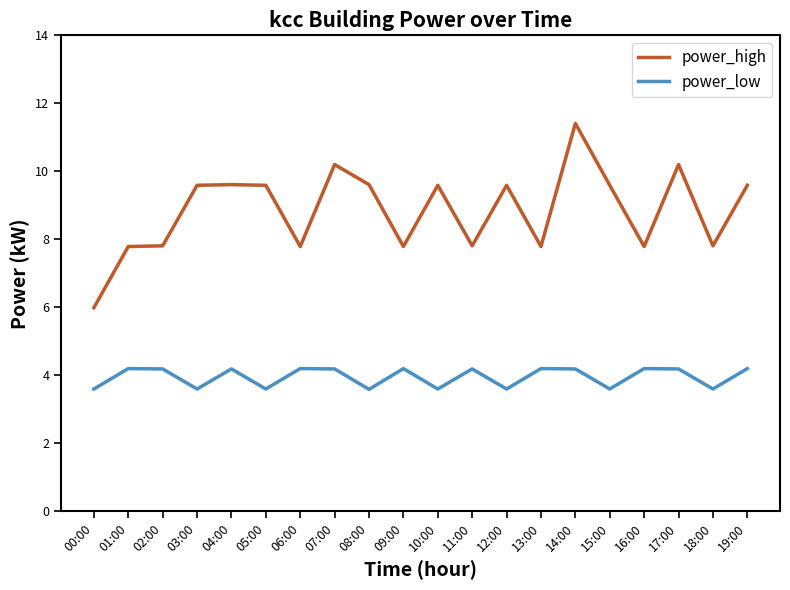

Is it true that power_low equals 4.2 at 07:00?

True